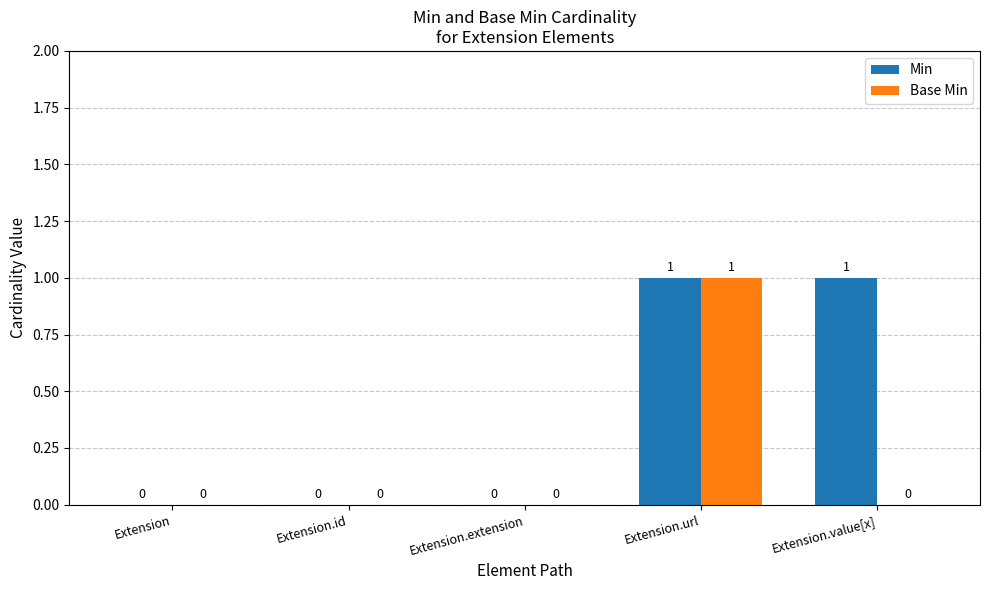

How many Min values are between 0 and 1?

5